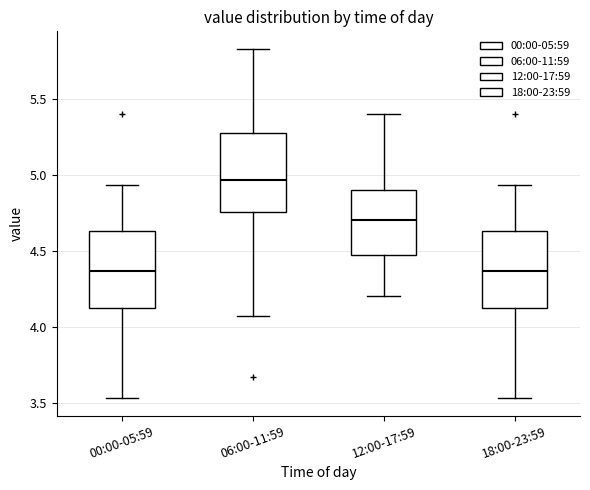

Reading left to right, transcribe this box plot: for each box, give where its median line is, the range the box spans, and where its two whiskers end, as read against the y-axis. The values are not printed on the chart, so give them approximately, as read against the axis.

00:00-05:59: median 4.35, box 4.10 to 4.65, whiskers 3.55 to 4.95
06:00-11:59: median 4.95, box 4.75 to 5.30, whiskers 4.05 to 5.85
12:00-17:59: median 4.70, box 4.50 to 4.90, whiskers 4.20 to 5.40
18:00-23:59: median 4.35, box 4.10 to 4.65, whiskers 3.55 to 4.95